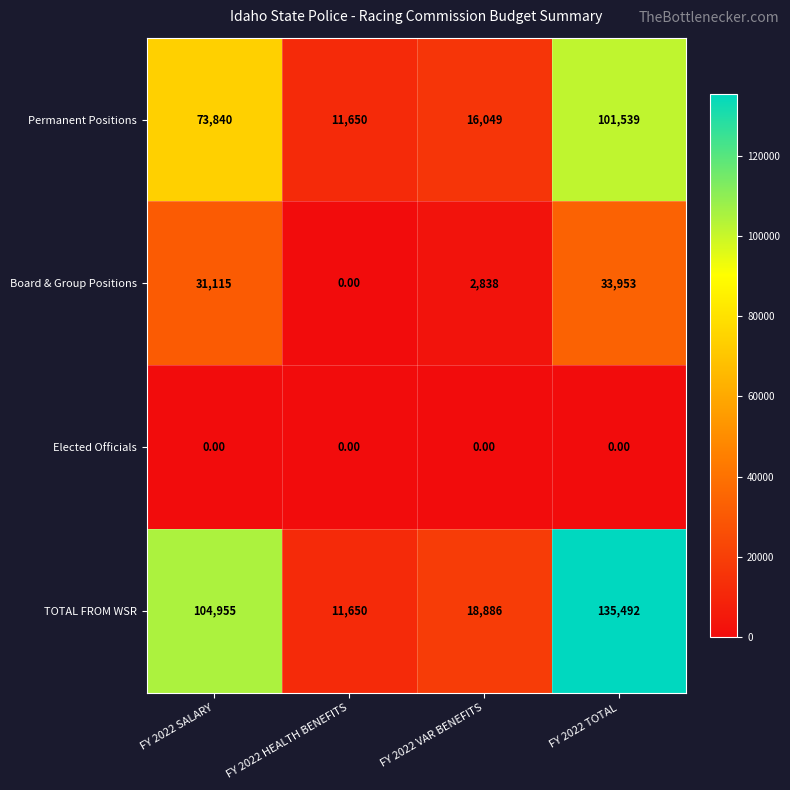

At which category is the sum across all series the highest?

FY 2022 TOTAL